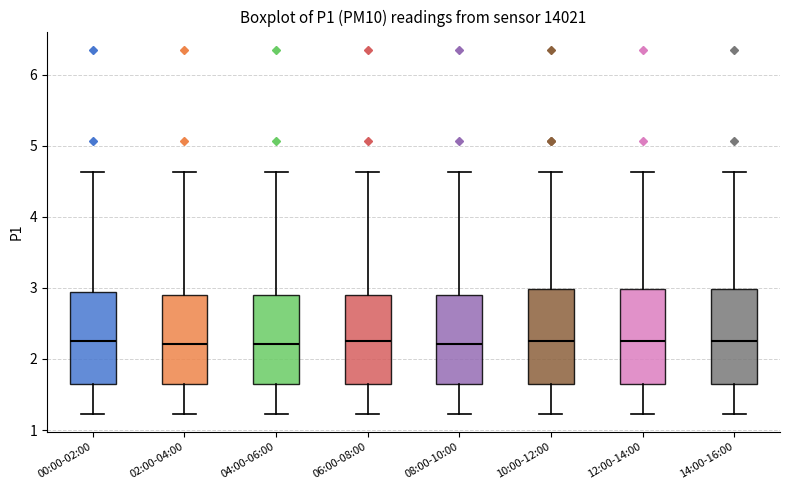

Reading left to right, transcribe this box plot: for each box, give where its median line is, the range the box spans, and where its two whiskers end, as read against the y-axis. The values are not printed on the chart, so give them approximately, as read against the axis.

00:00-02:00: median 2.3, box 1.7 to 2.9, whiskers 1.2 to 4.6
02:00-04:00: median 2.2, box 1.7 to 2.9, whiskers 1.2 to 4.6
04:00-06:00: median 2.2, box 1.6 to 2.9, whiskers 1.2 to 4.6
06:00-08:00: median 2.3, box 1.7 to 2.9, whiskers 1.2 to 4.6
08:00-10:00: median 2.2, box 1.6 to 2.9, whiskers 1.2 to 4.6
10:00-12:00: median 2.3, box 1.7 to 3.0, whiskers 1.2 to 4.6
12:00-14:00: median 2.3, box 1.7 to 3.0, whiskers 1.2 to 4.6
14:00-16:00: median 2.3, box 1.7 to 3.0, whiskers 1.2 to 4.6